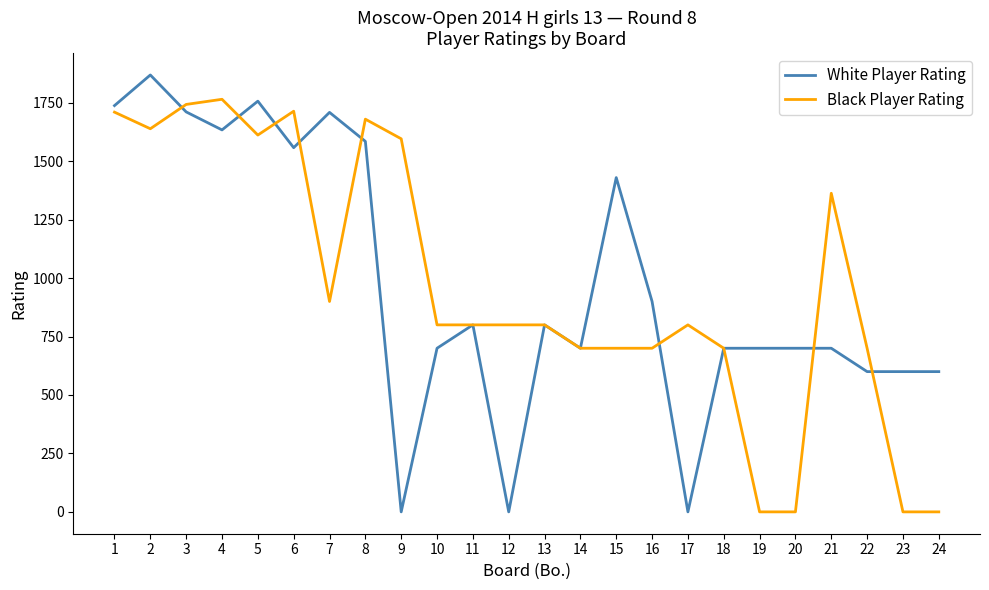

Rank the series by their maximum value, from lowest to highest.

Black Player Rating, White Player Rating